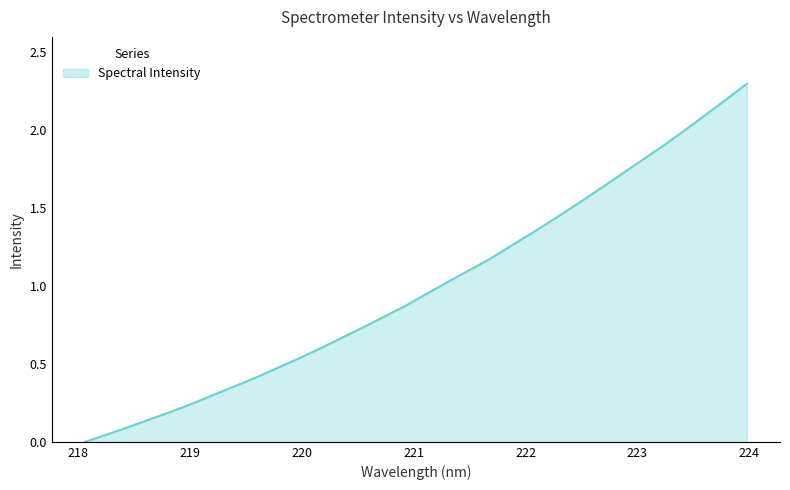

What is the greatest value displayed?

2.3